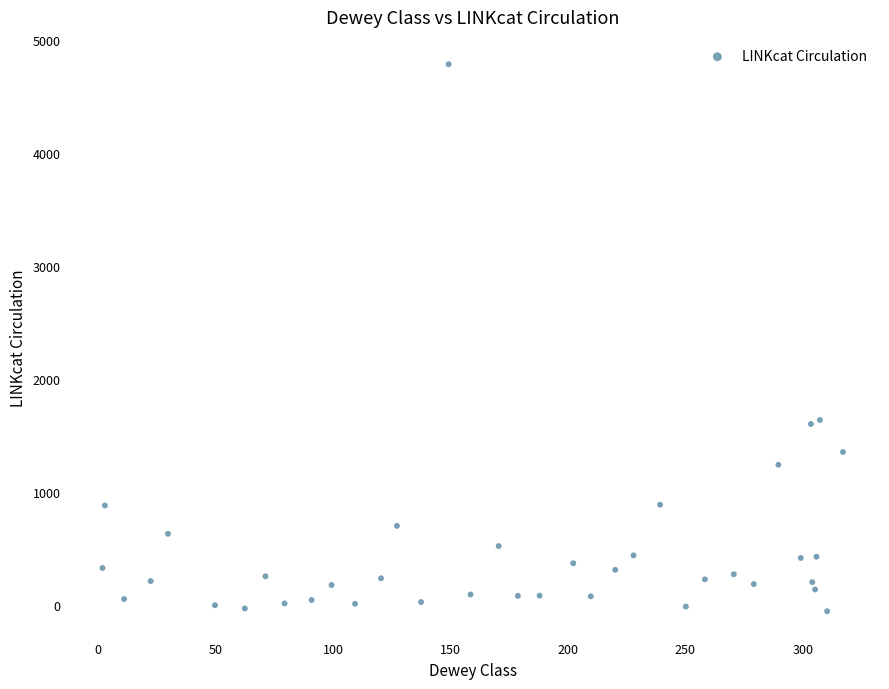

What is the range of Y values (max minus min)?

4838.9